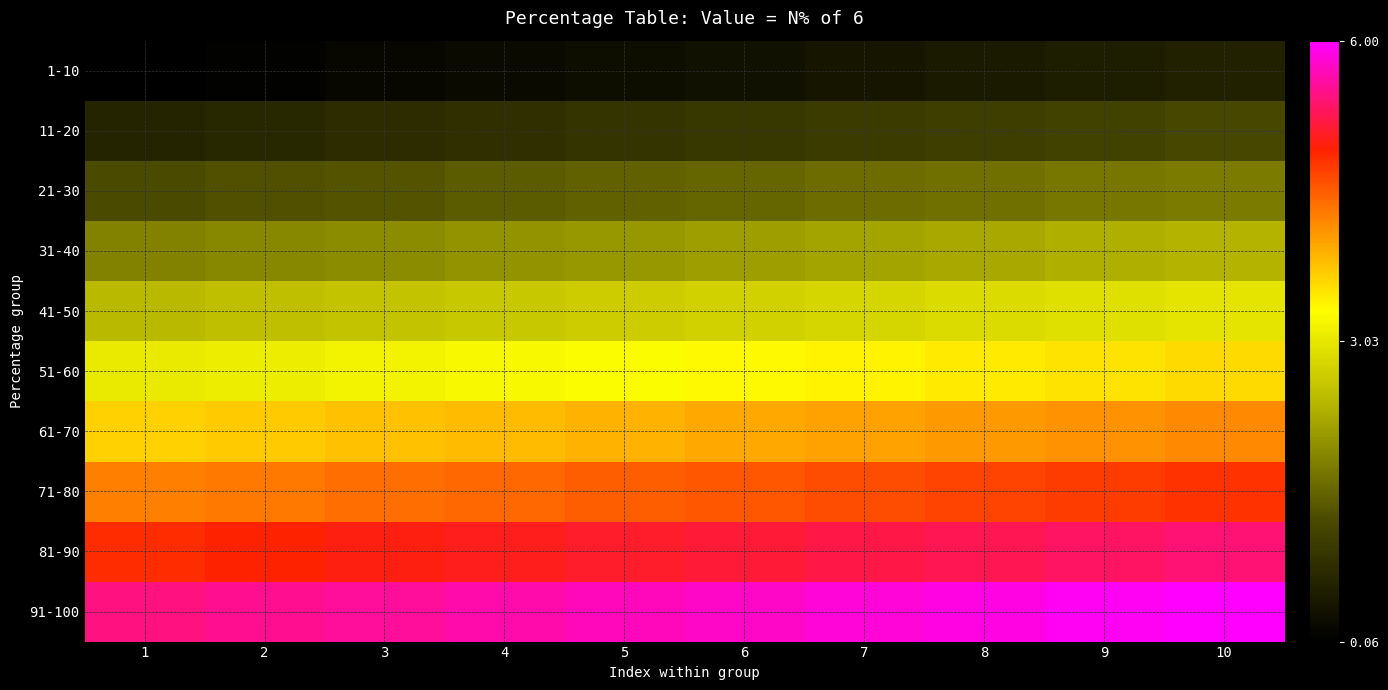

Reading left to right, extract all data points from this chart.

1-10: 1=0.1	2=0.1	3=0.2	4=0.2	5=0.3	6=0.4	7=0.4	8=0.5	9=0.5	10=0.6
11-20: 1=0.7	2=0.7	3=0.8	4=0.8	5=0.9	6=1.0	7=1.0	8=1.1	9=1.1	10=1.2
21-30: 1=1.3	2=1.3	3=1.4	4=1.4	5=1.5	6=1.6	7=1.6	8=1.7	9=1.7	10=1.8
31-40: 1=1.9	2=1.9	3=2.0	4=2.0	5=2.1	6=2.2	7=2.2	8=2.3	9=2.3	10=2.4
41-50: 1=2.5	2=2.5	3=2.6	4=2.6	5=2.7	6=2.8	7=2.8	8=2.9	9=2.9	10=3.0
51-60: 1=3.1	2=3.1	3=3.2	4=3.2	5=3.3	6=3.4	7=3.4	8=3.5	9=3.5	10=3.6
61-70: 1=3.7	2=3.7	3=3.8	4=3.8	5=3.9	6=4.0	7=4.0	8=4.1	9=4.1	10=4.2
71-80: 1=4.3	2=4.3	3=4.4	4=4.4	5=4.5	6=4.6	7=4.6	8=4.7	9=4.7	10=4.8
81-90: 1=4.9	2=4.9	3=5.0	4=5.0	5=5.1	6=5.2	7=5.2	8=5.3	9=5.3	10=5.4
91-100: 1=5.5	2=5.5	3=5.6	4=5.6	5=5.7	6=5.8	7=5.8	8=5.9	9=5.9	10=6.0